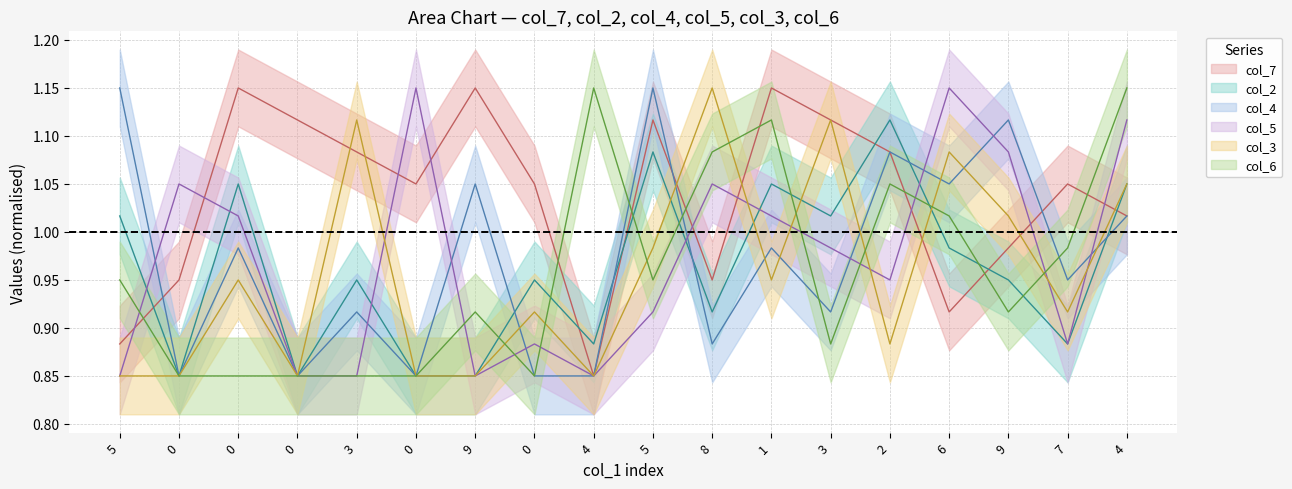

Rank the categories by col_4 value from highest to lowest.

5, 5, 9, 2, 9, 6, 4, 0, 1, 7, 3, 3, 8, 0, 0, 0, 0, 4